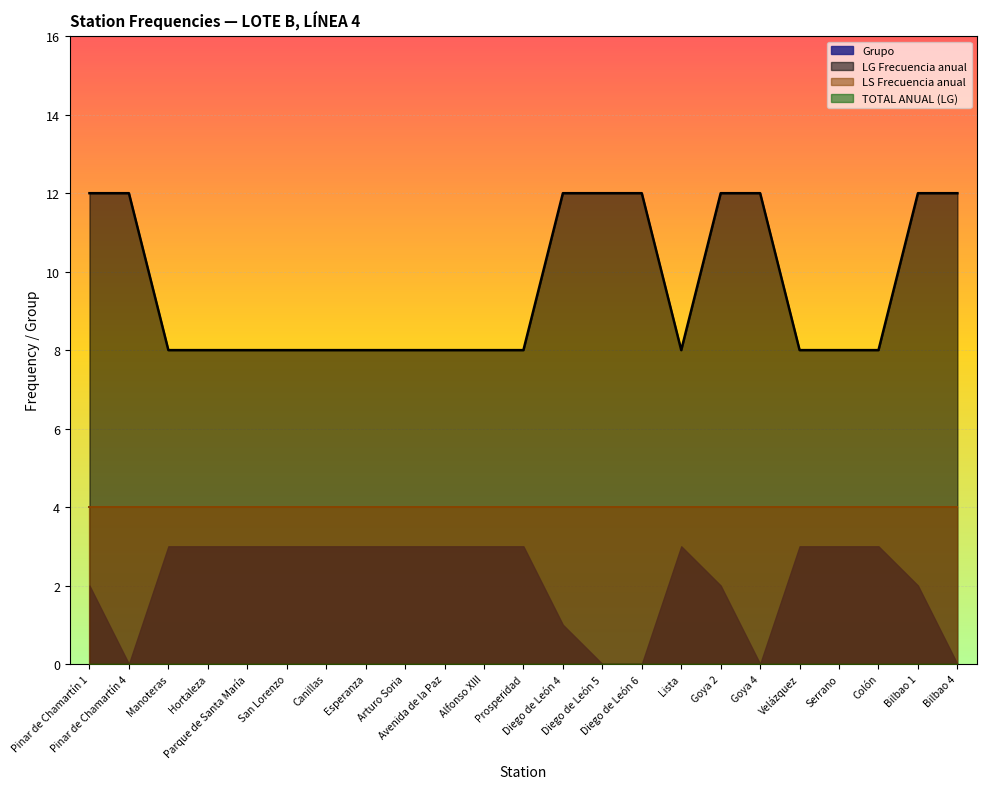

What is the sum of all LS Frecuencia anual values?

92